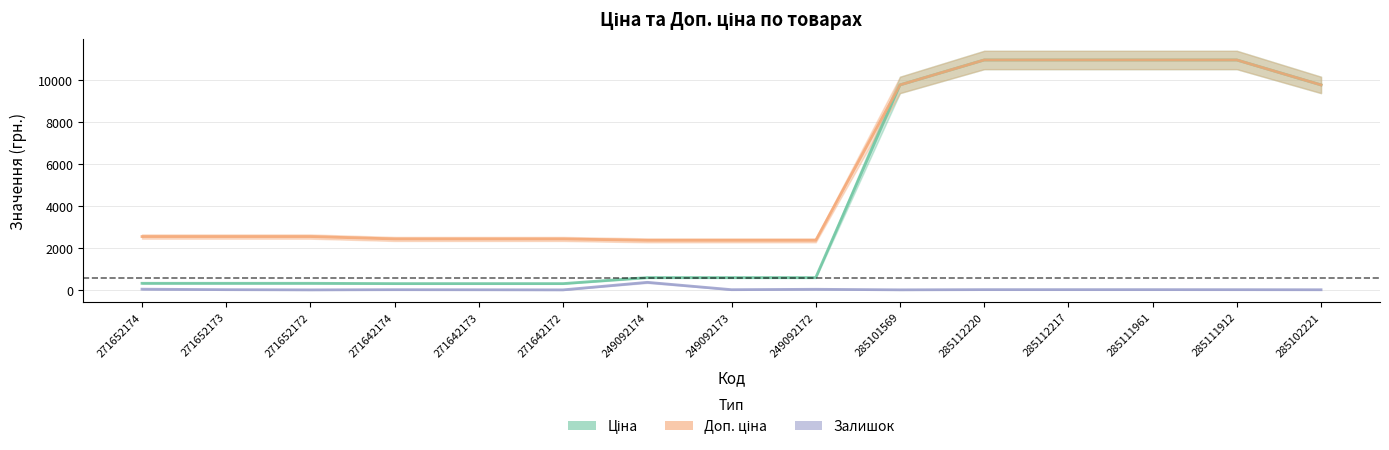

Between 285111961 and 271642173, which is larger?

285111961